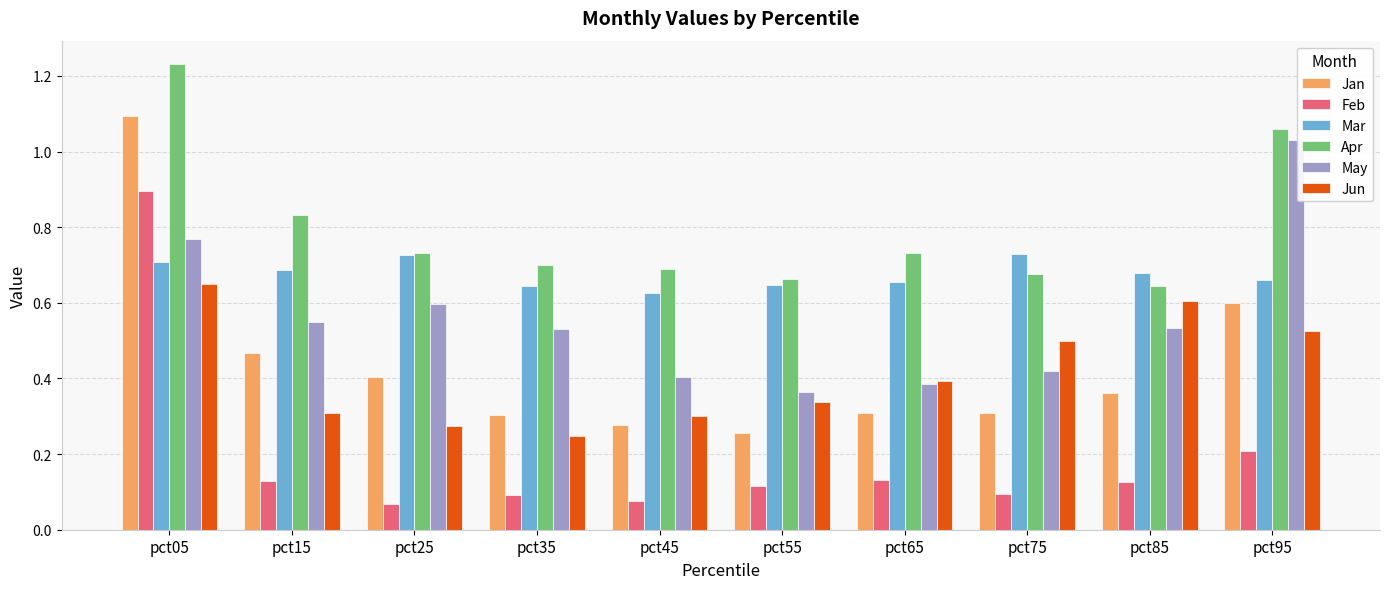

Rank the series by their maximum value, from lowest to highest.

Jun, Mar, Feb, May, Jan, Apr